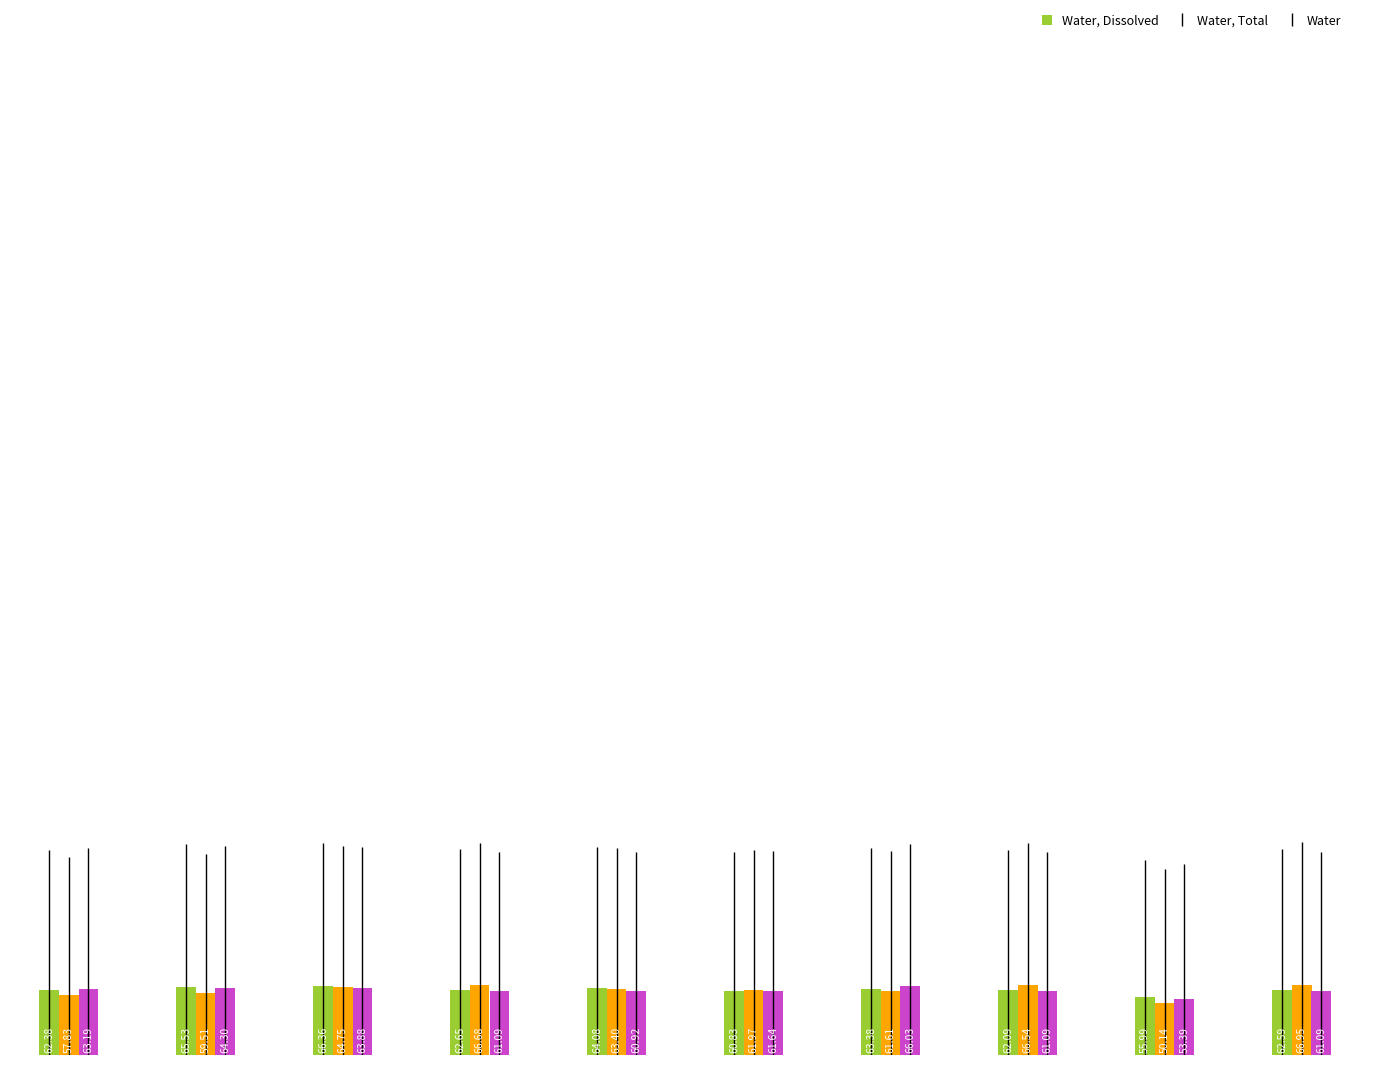

List the series in order of their overall mean, lowest first.

Water, Water, Total, Water, Dissolved